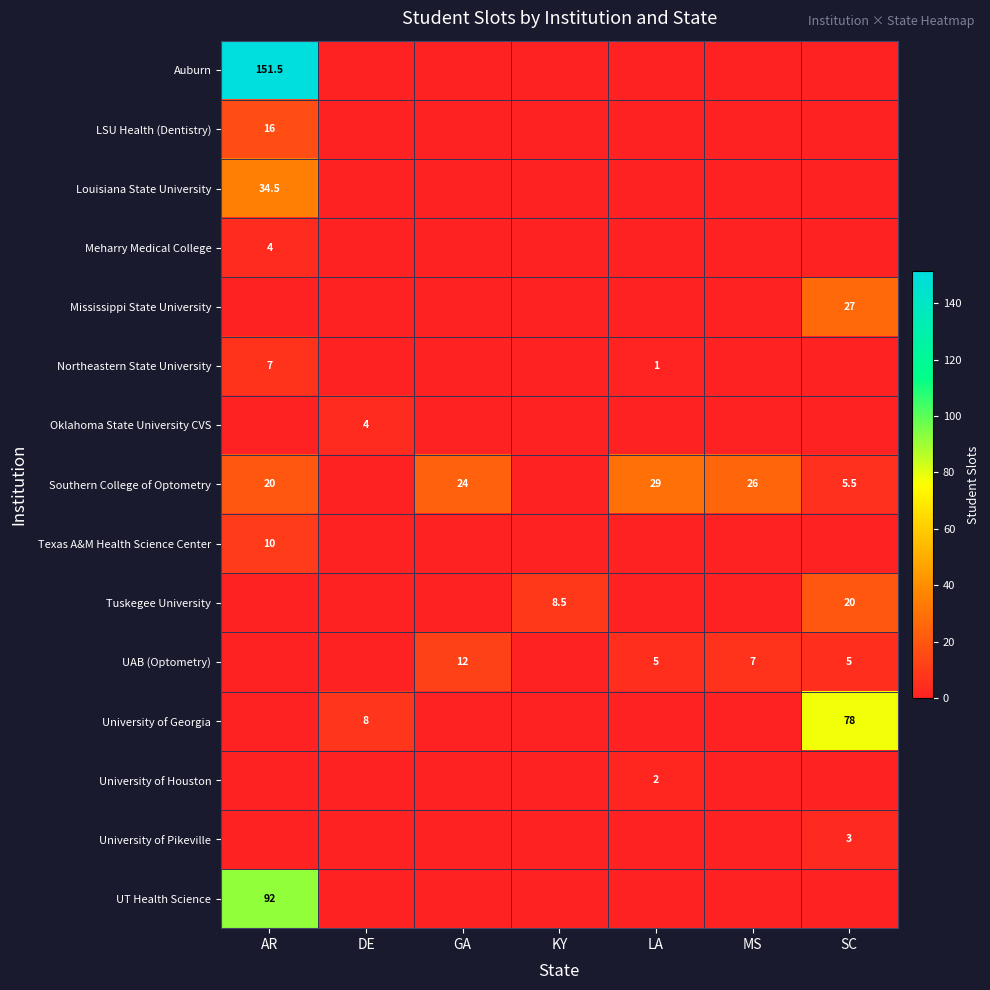

What is the sum of all Texas A&M Health Science Center values?

10.0